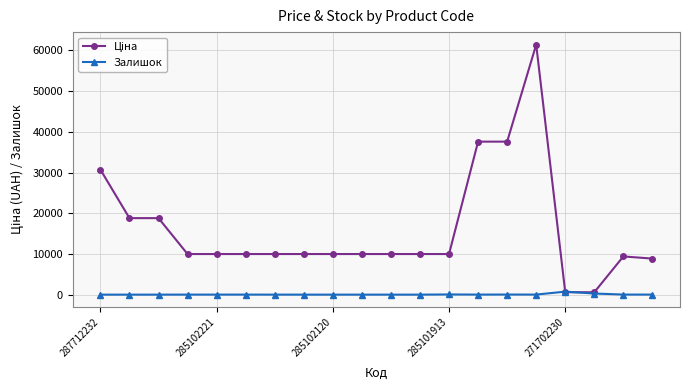

At how many categories does at least one series exceed 13266?

6